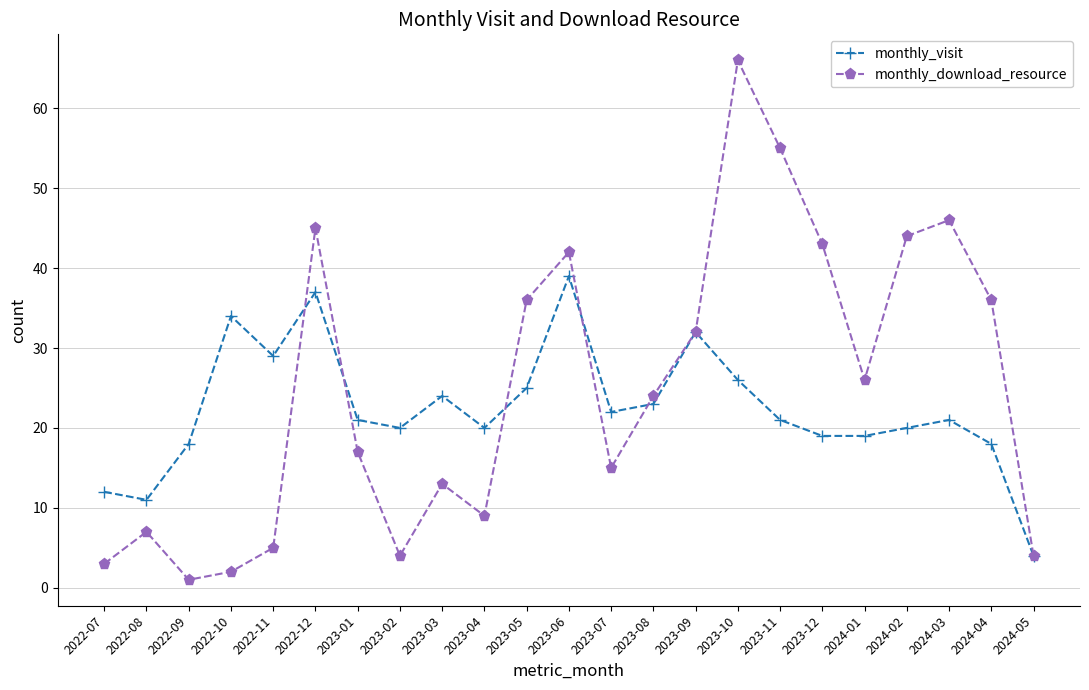

At which category does monthly_download_resource reach its first local peak?

2022-08